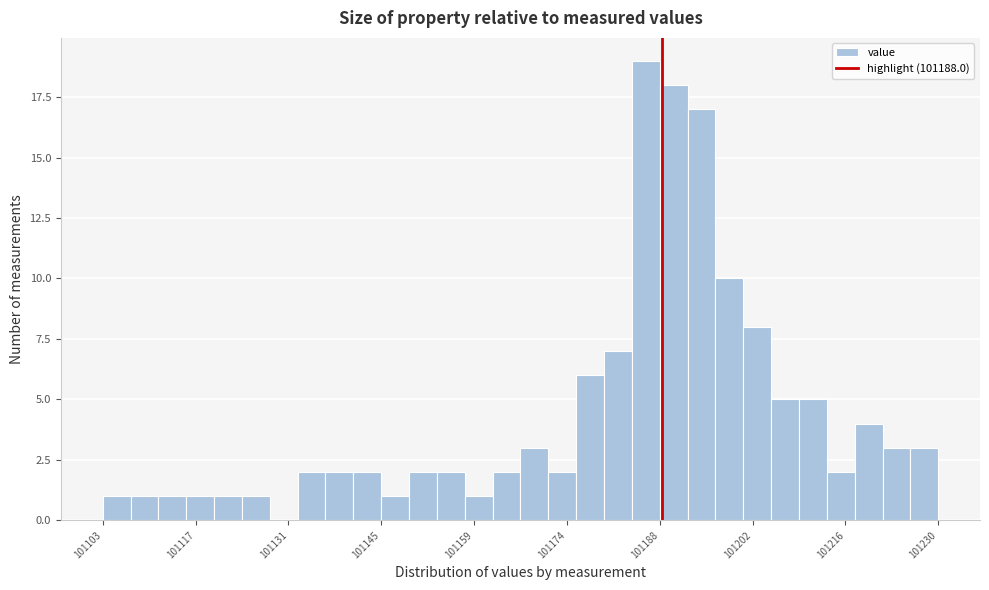

Read against the x-axis, roughly where is the centre of the tallest bar?

101186